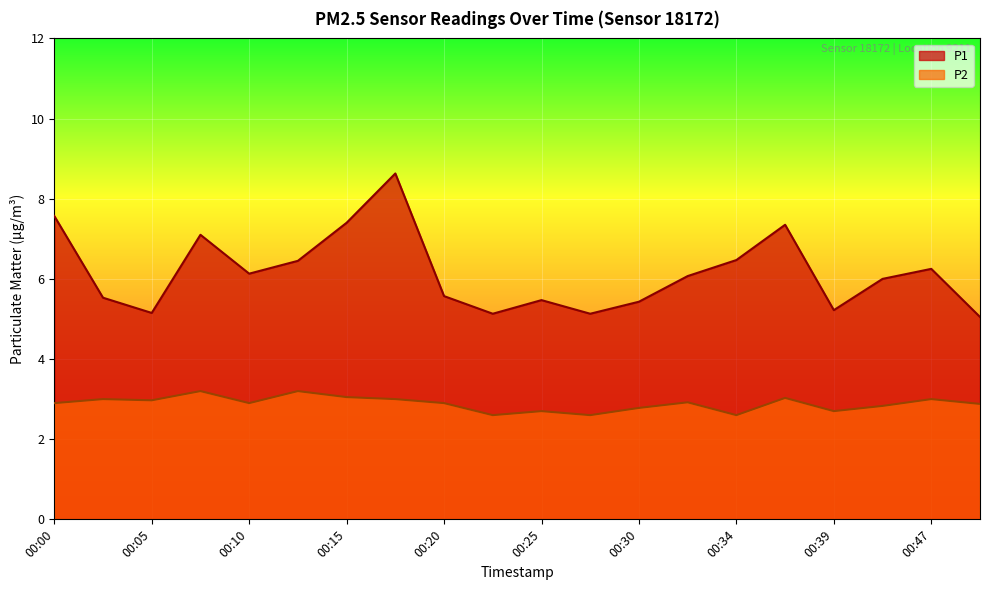

The P1 series shows 7.4 at 00:15. True or false?

True